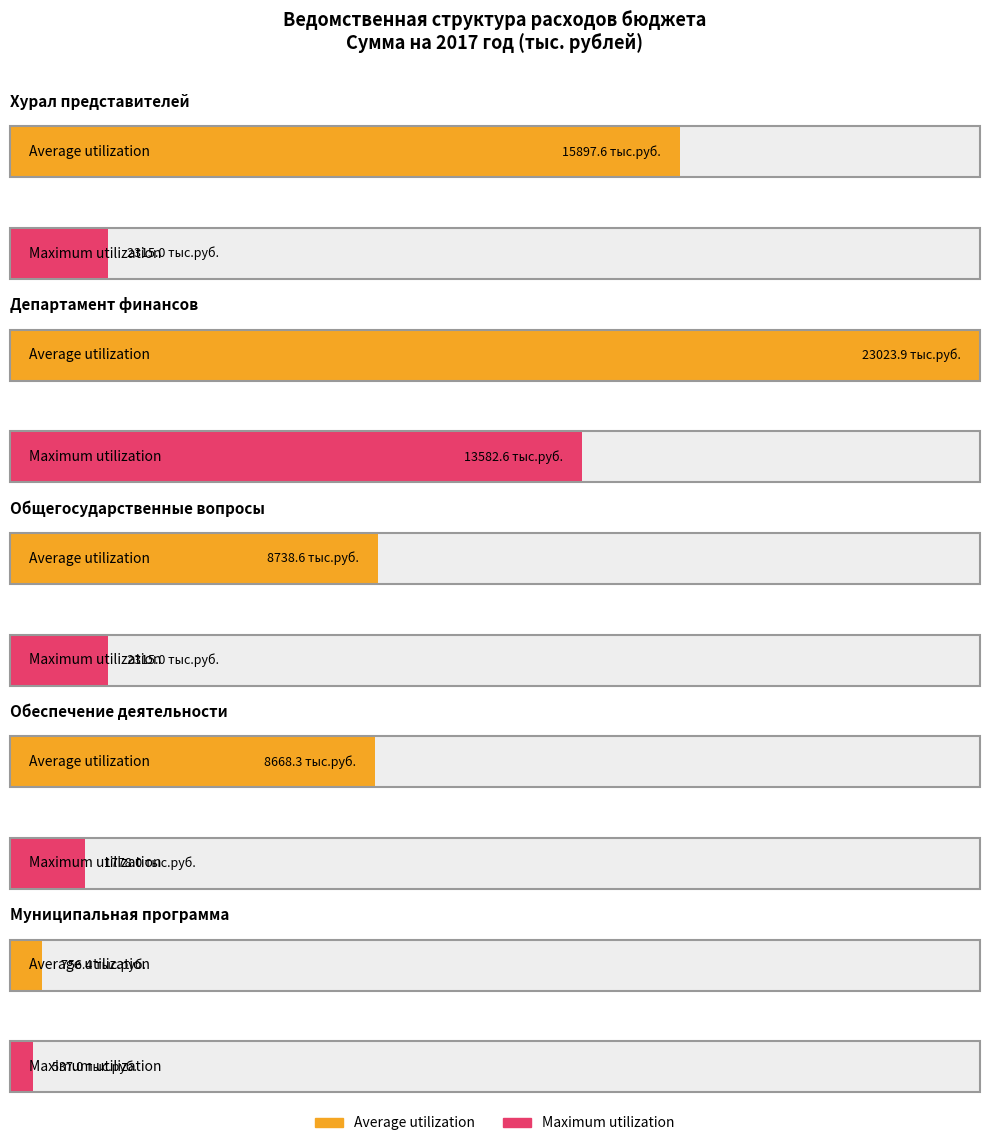

What is the value of the Average utilization bar at the 5th from the left?

756.4